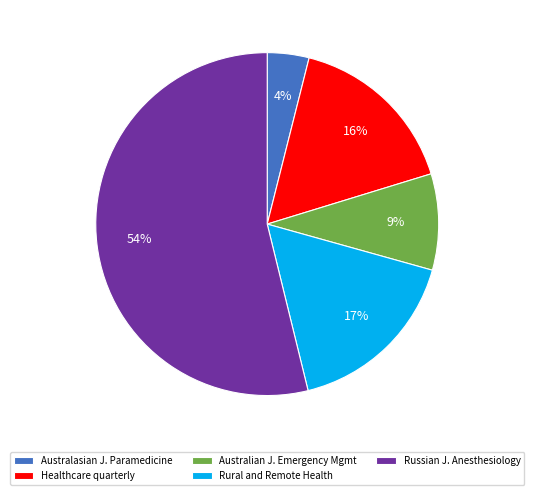

Which has a higher value, Rural and Remote Health or Russian J. Anesthesiology?

Russian J. Anesthesiology